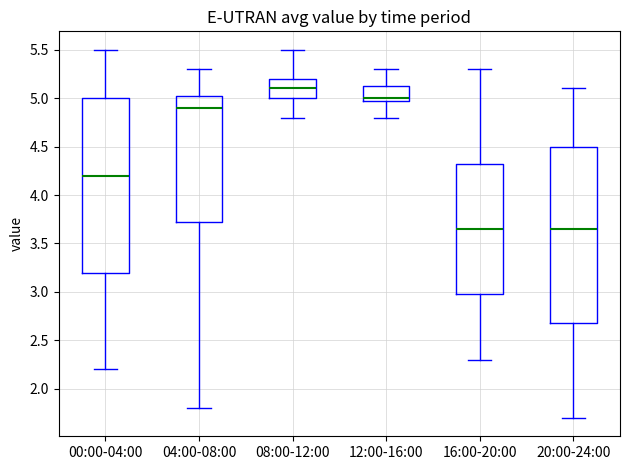

Reading left to right, read every box against the y-axis: the position of its median line, the range the box covers, and the ends of its whiskers. The values are not printed on the chart, so give them approximately, as read against the axis.

00:00-04:00: median 4.20, box 3.20 to 5.00, whiskers 2.20 to 5.50
04:00-08:00: median 4.90, box 3.75 to 5.05, whiskers 1.80 to 5.30
08:00-12:00: median 5.10, box 5.00 to 5.20, whiskers 4.80 to 5.50
12:00-16:00: median 5.00 (just above the box's lower edge), box 5.00 to 5.15, whiskers 4.80 to 5.30
16:00-20:00: median 3.65, box 3.00 to 4.35, whiskers 2.30 to 5.30
20:00-24:00: median 3.65, box 2.70 to 4.50, whiskers 1.70 to 5.10